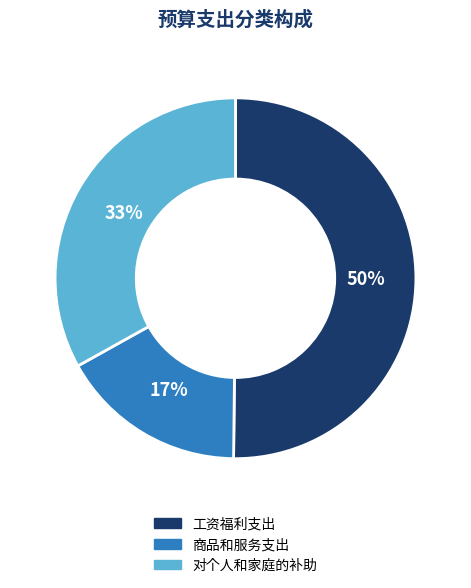

What is the majority slice?

工资福利支出